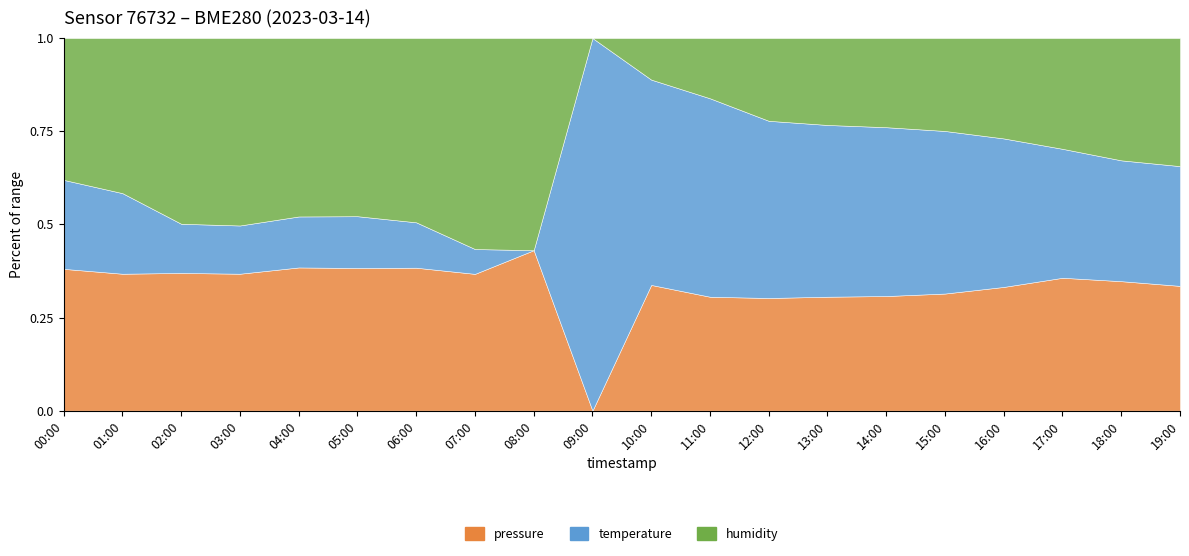

True or false: humidity has more than 1 interior local peaks.

False